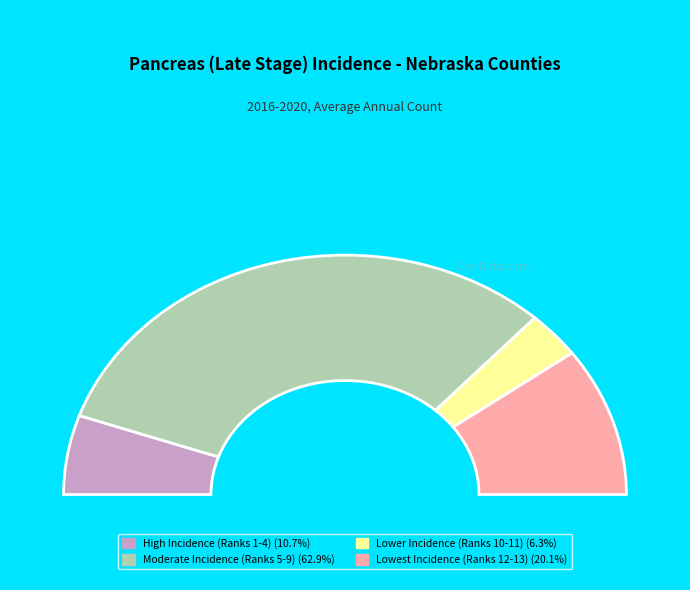

Is it true that Buffalo County is 4% of the pie?

True